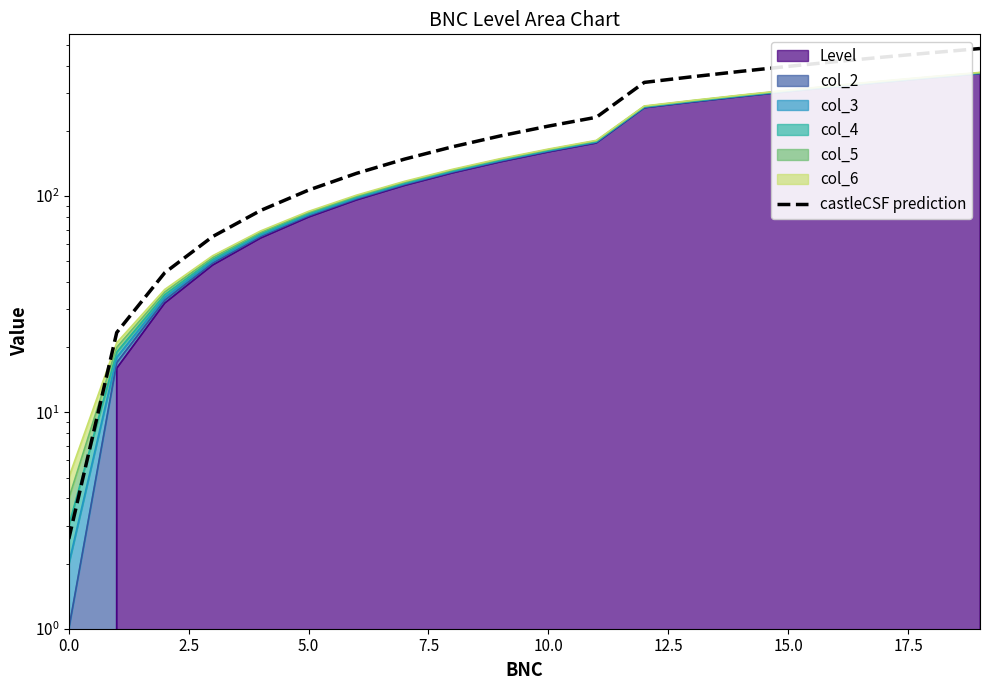

True or false: the data shows 213.6 at 16.

False